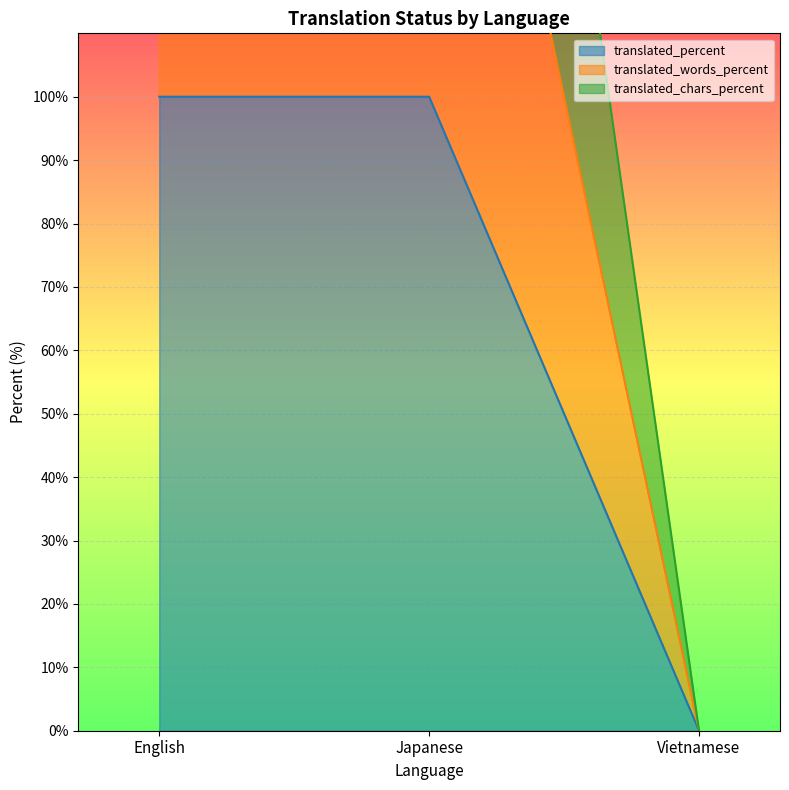

How many distinct data groups are displayed?

3